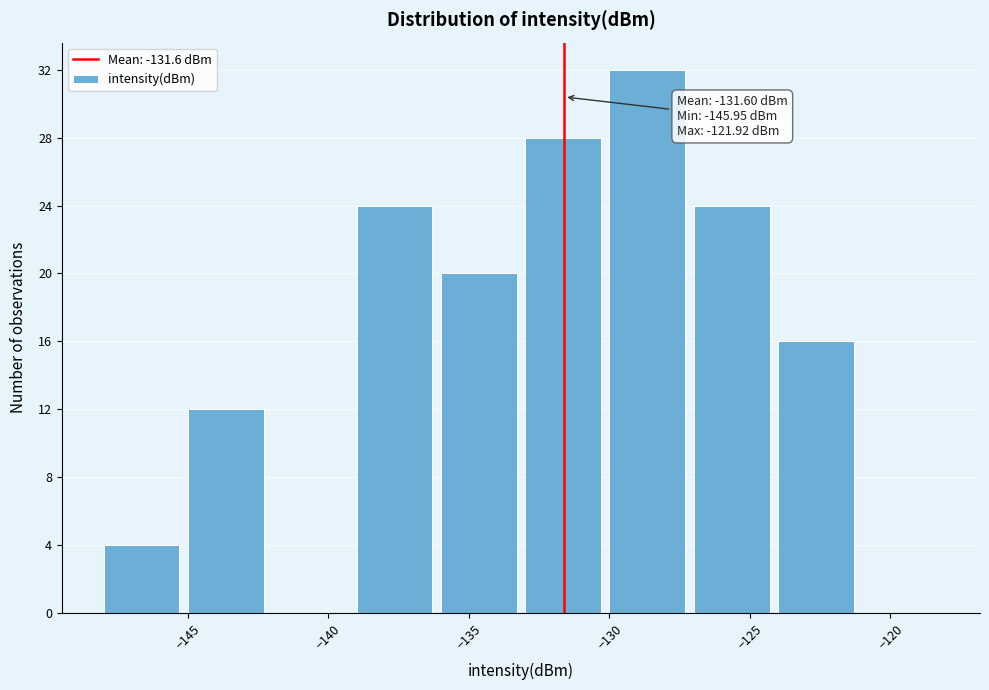

Which range on the x-axis has the tallest bar?

-130 to -127